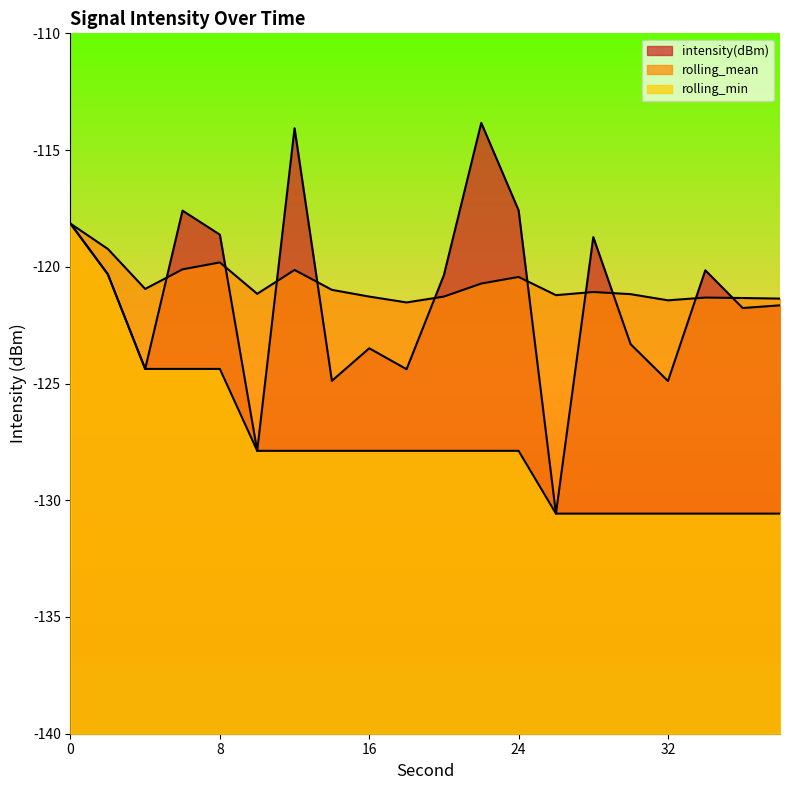

In intensity(dBm), how many points are higher than both neighbors (excluding endpoints)?

6